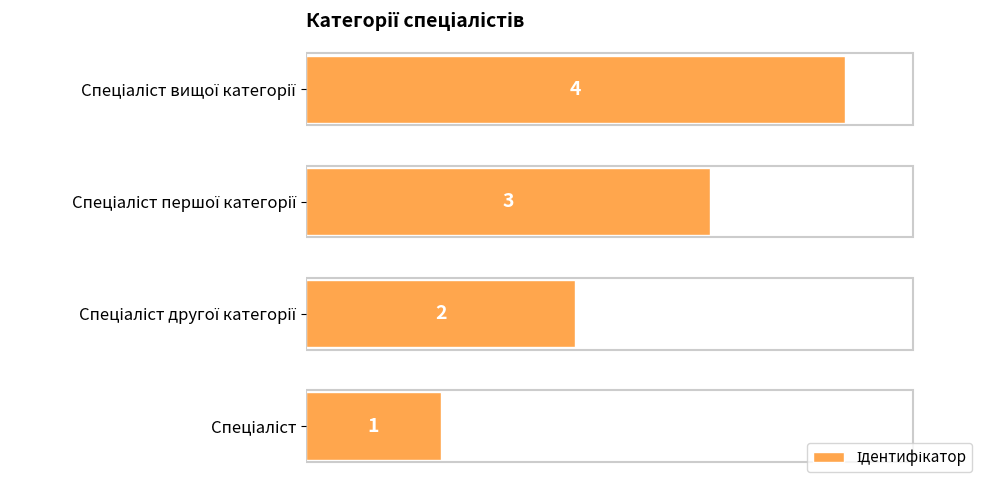

What is the sum of all values?

10